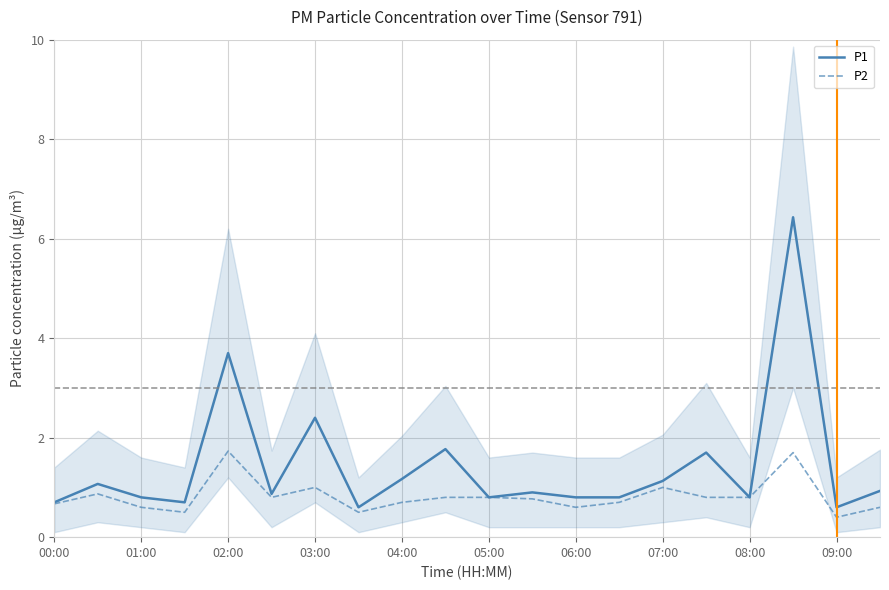

True or false: P2 has a value of 1.2 at 08:00.

False